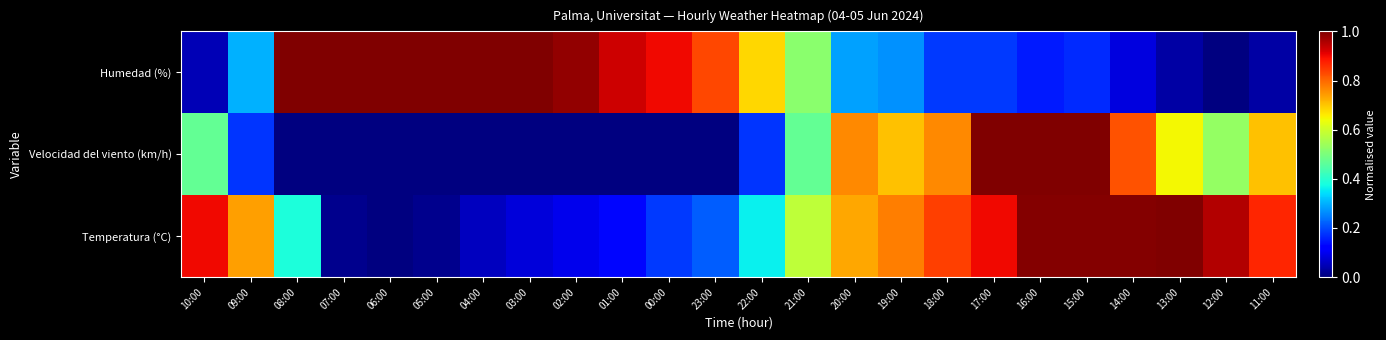

What is the spread (max minus min) of values at 13:00?

1.0